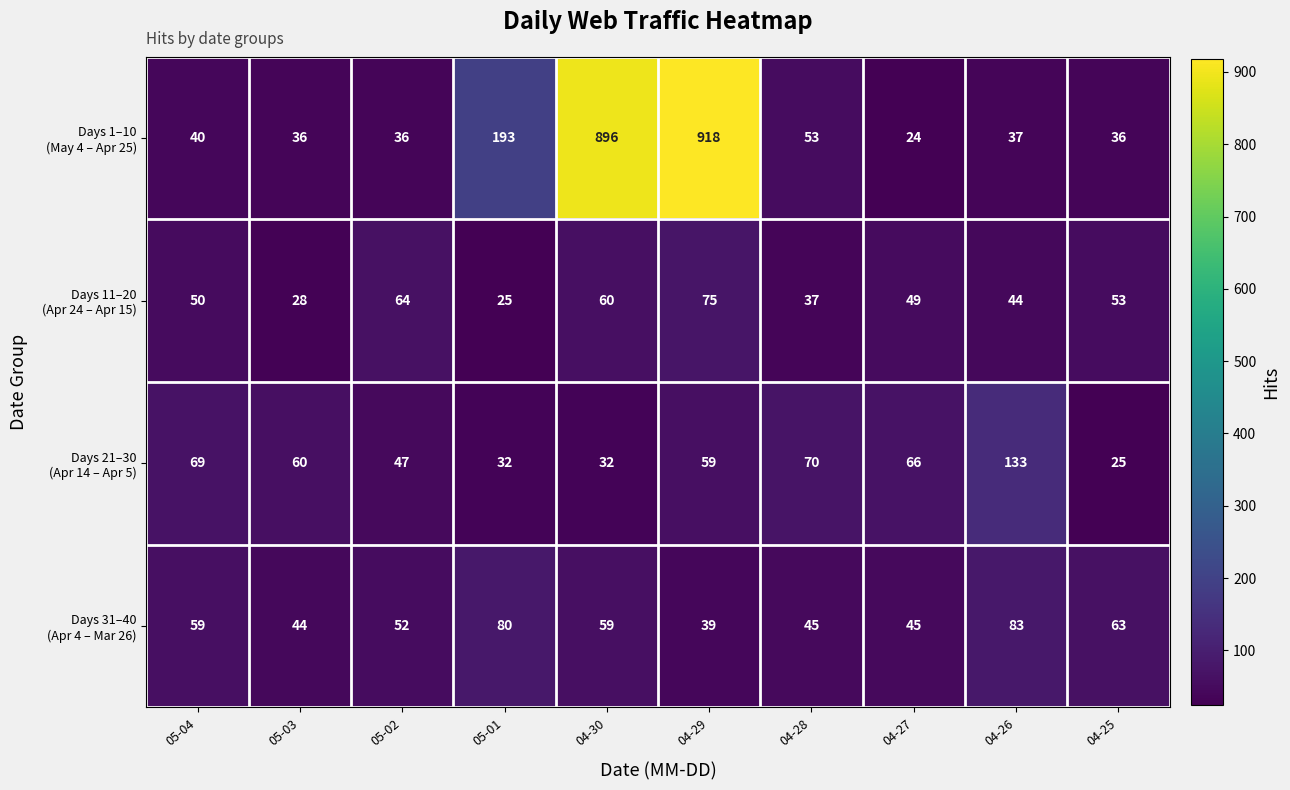

Which category has the highest value across all series?

04-29